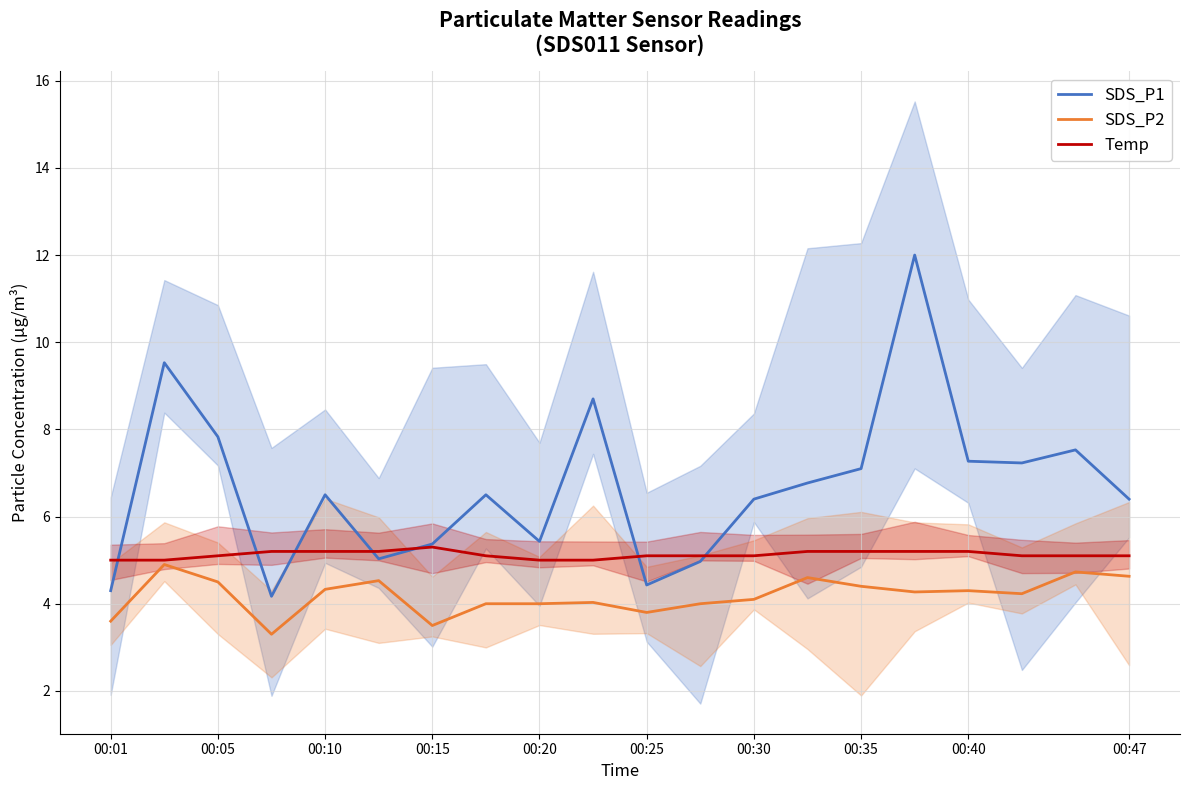

Where is SDS_P1 nearest to the value 8?

00:05